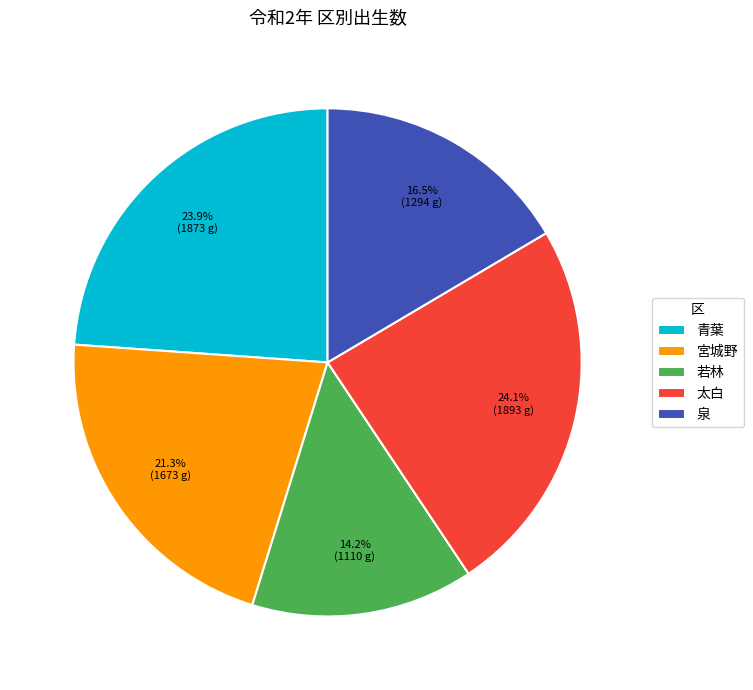

How many slices are in this pie chart?

5